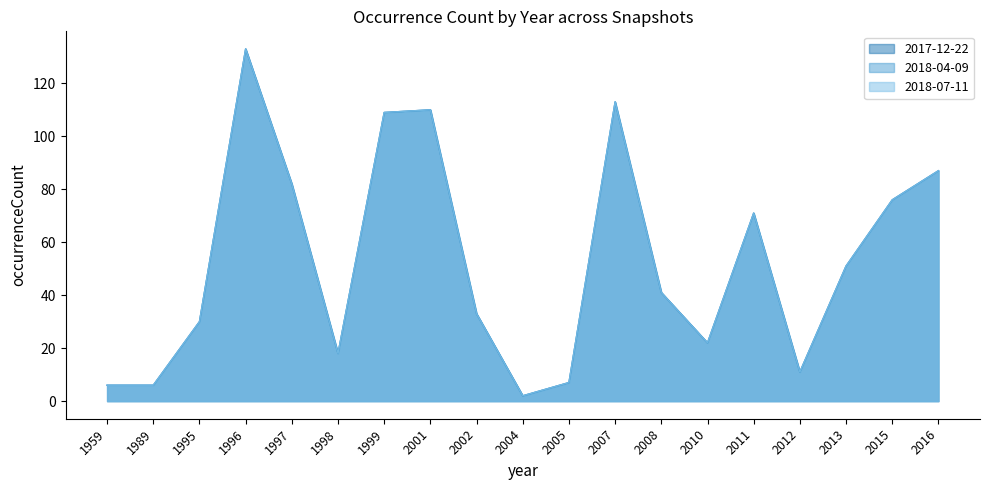

What is the value of the 6th point from the left?

18